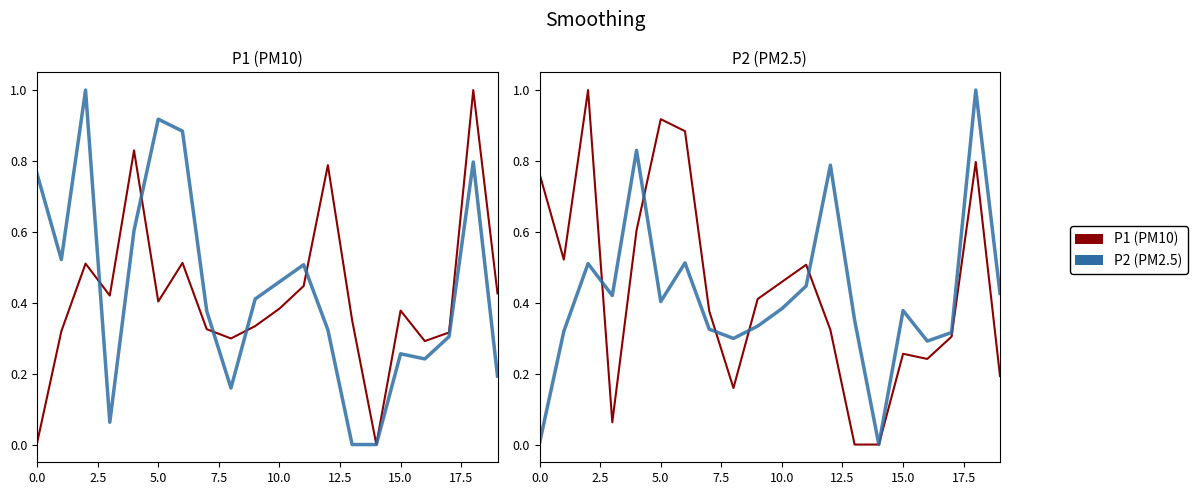

The value of P2 at 5.0 is 0.7. True or false?

False